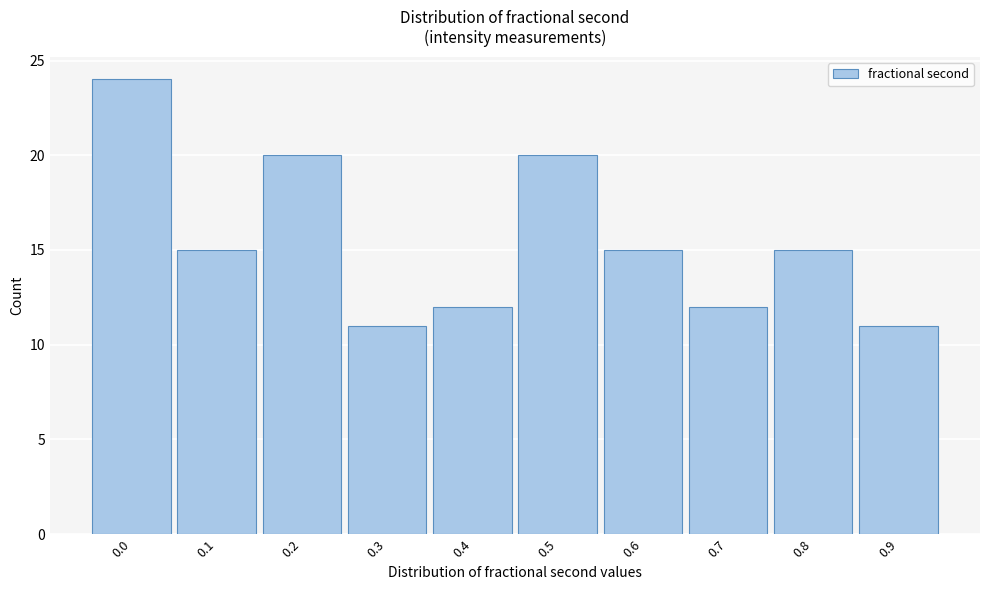

Reading left to right, extract all data points from this chart.

0.0=24	0.1=15	0.2=20	0.3=11	0.4=12	0.5=20	0.6=15	0.7=12	0.8=15	0.9=11